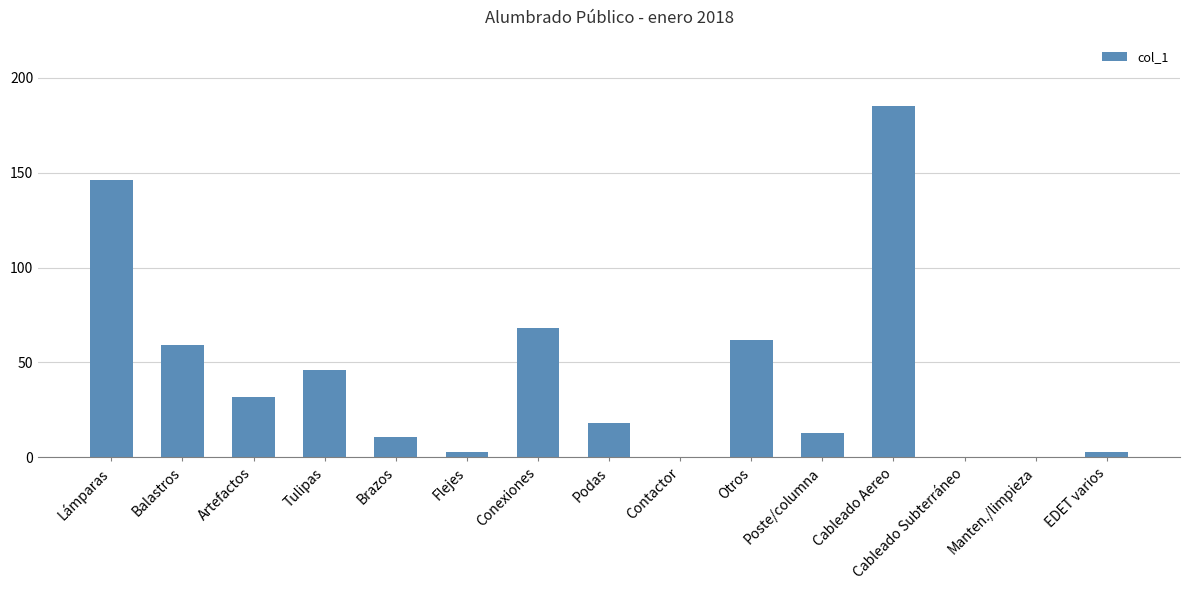

What is the change in value from Lámparas to Contactor?

-146